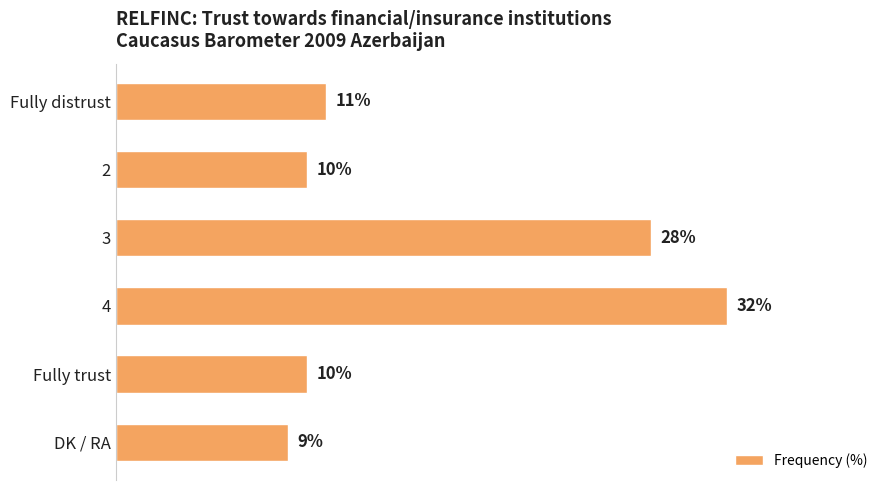

Which label corresponds to the smallest value in the chart?

DK / RA